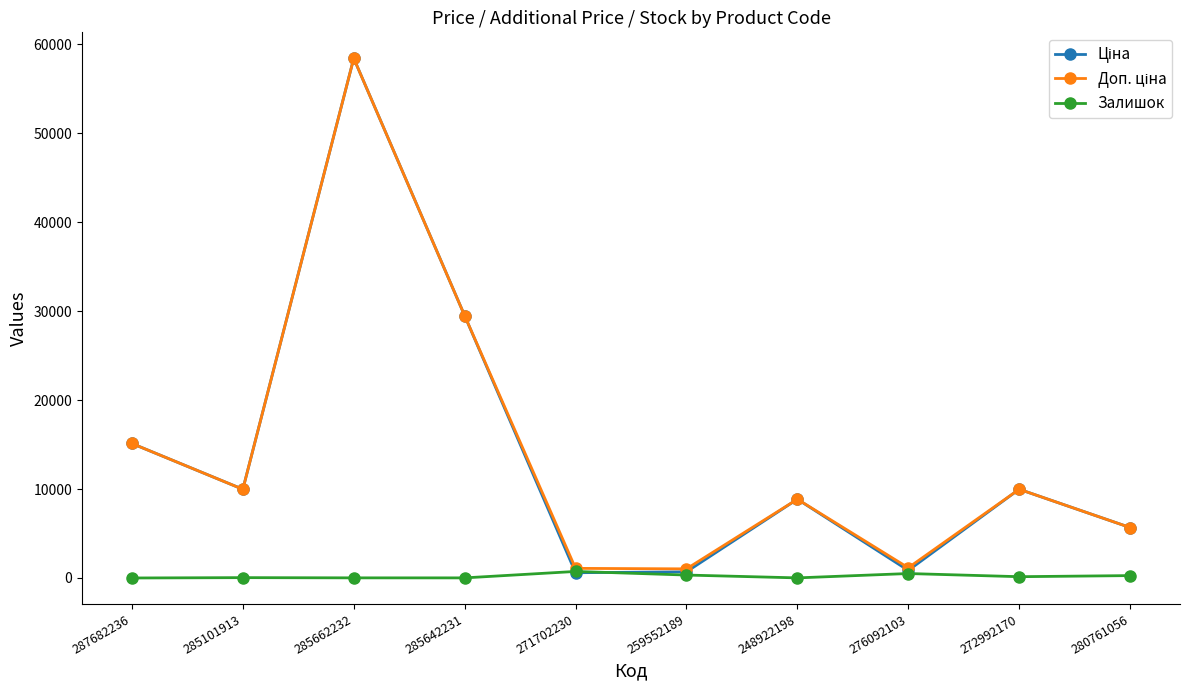

Which category has the highest value across all series?

285662232